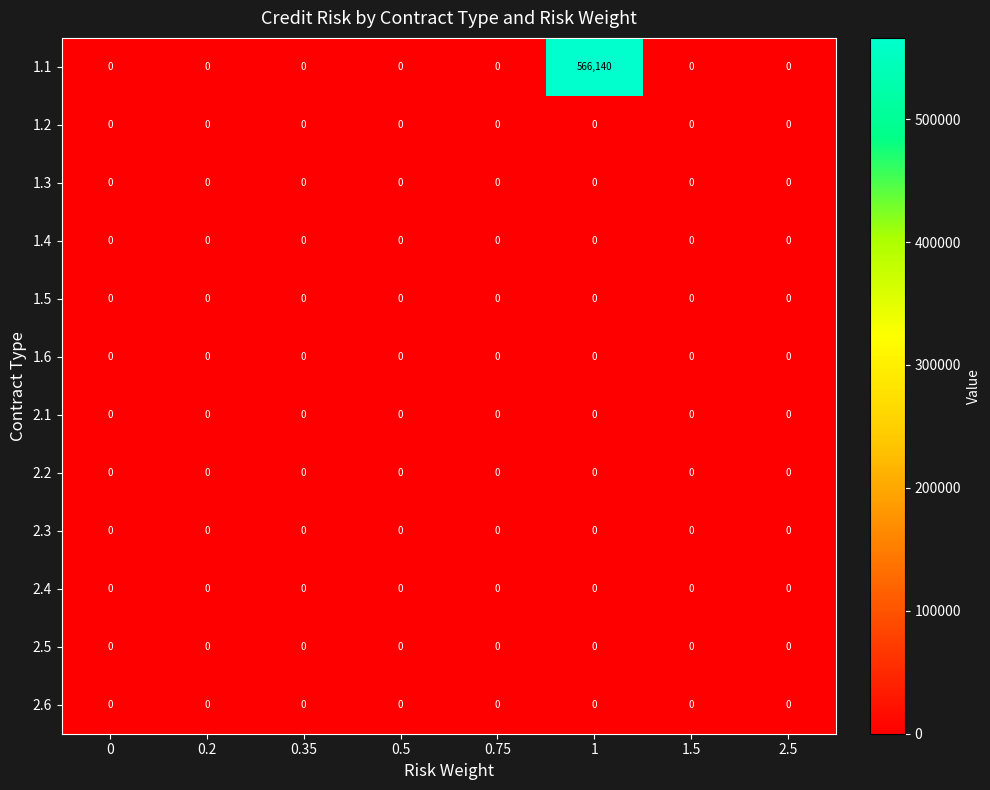

Between 0.2 and 1, which series saw the biggest shift?

1.1